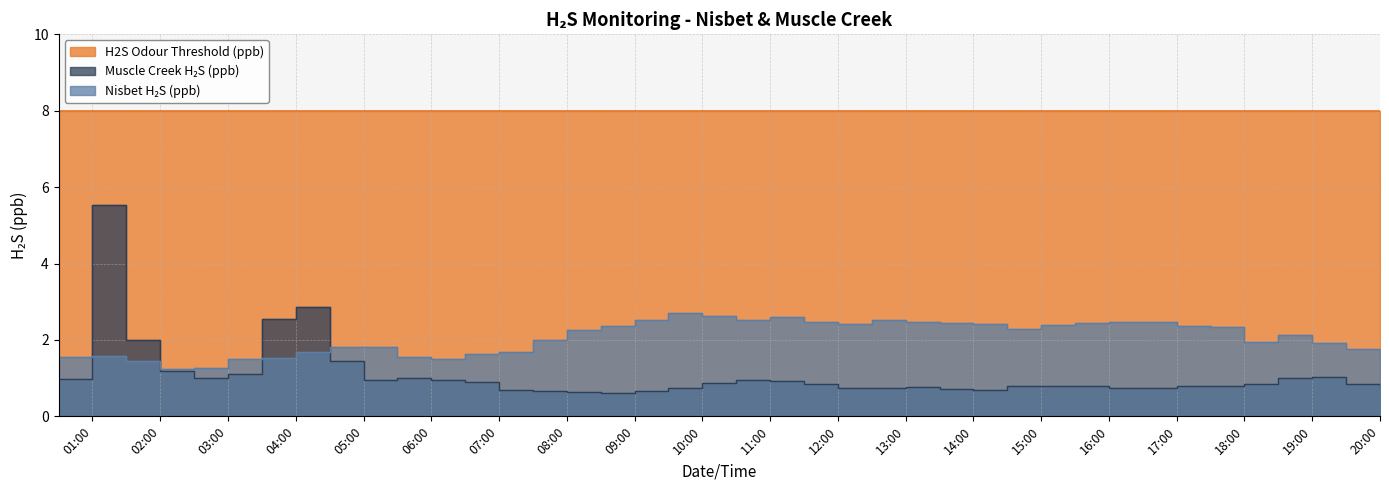

Between 2022-11-01 01:00 and 2022-11-01 13:30, which series saw the biggest shift?

Muscle Creek H2S (ppb)